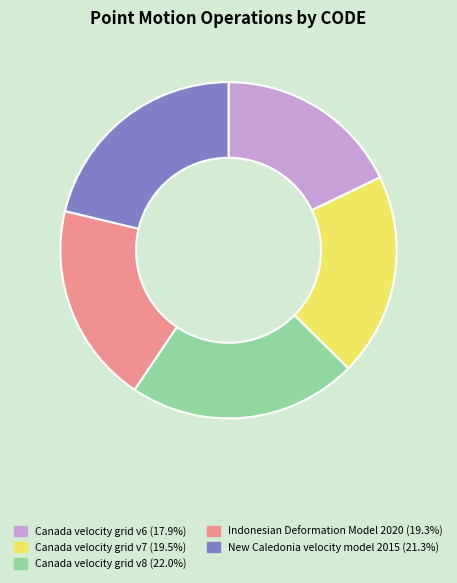

How many slices are in this pie chart?

5